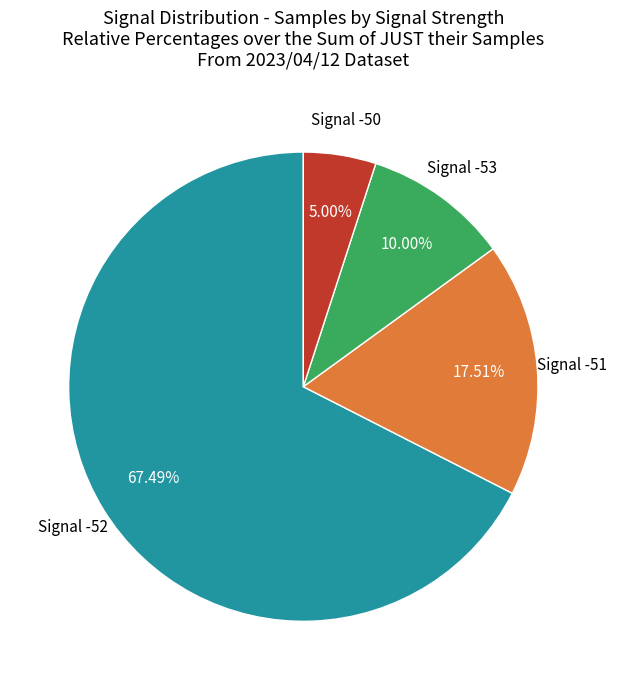

Is there any slice that represents more than half of the pie?

Yes